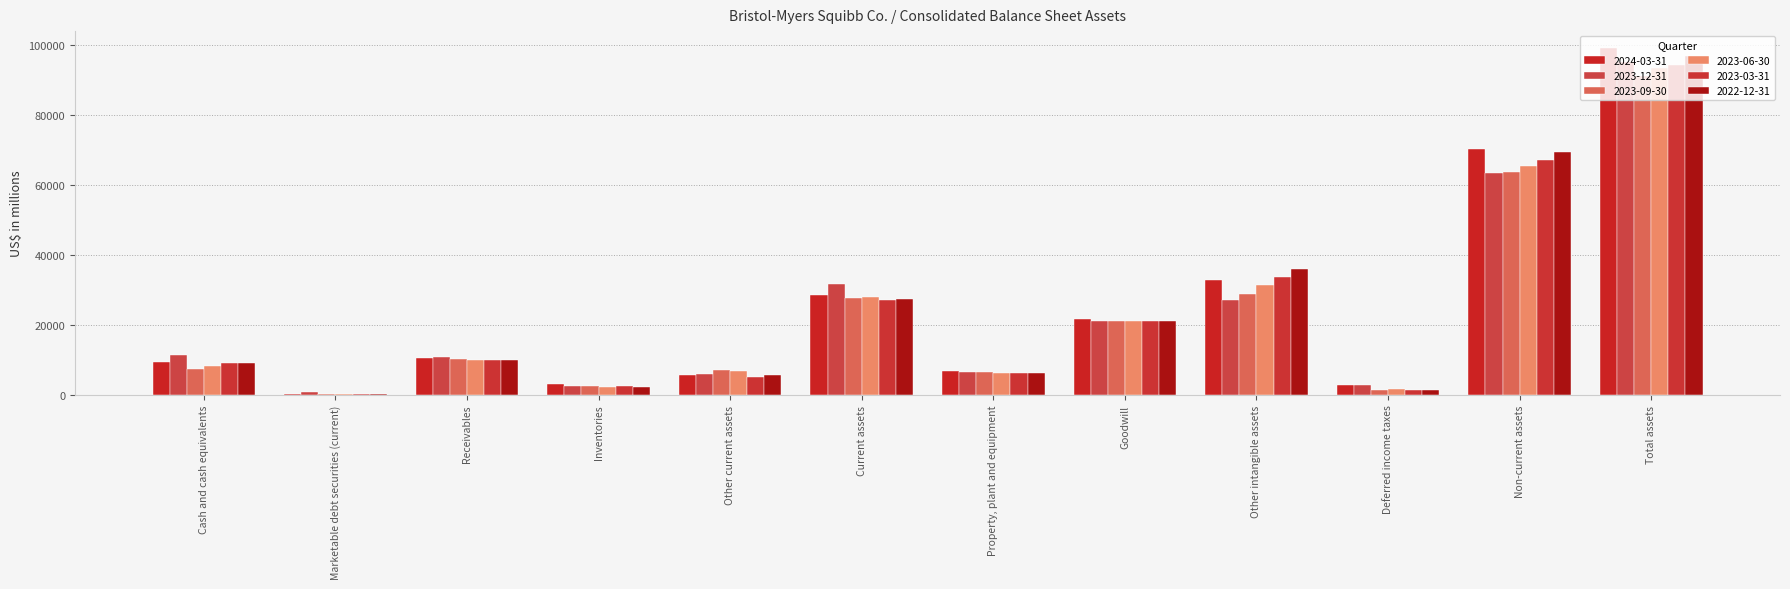

Which series has the largest total across all categories?

2024-03-31